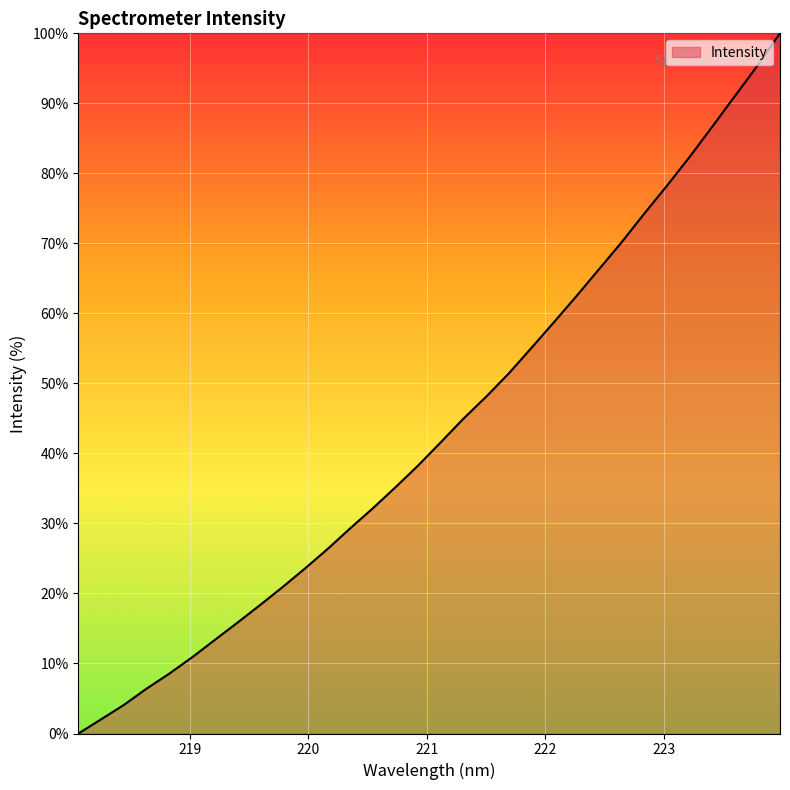

Count the number of values greater than 41.

16